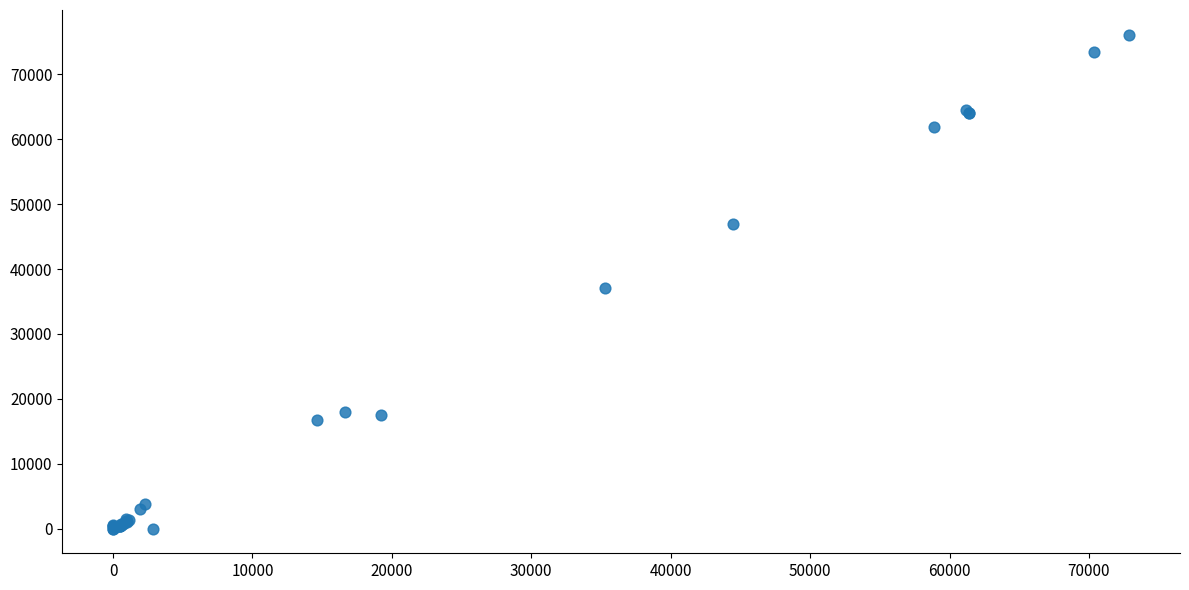

What Y value in the scatter plot is closest to 38066?

37116.6